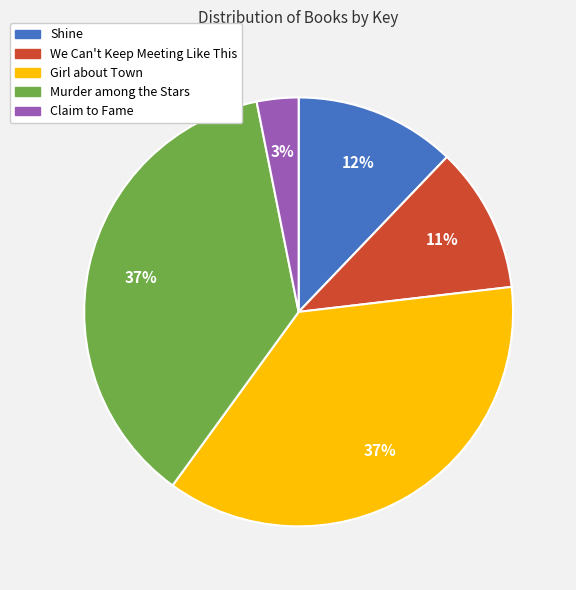

Which has a higher value, Shine or We Can't Keep Meeting Like This?

Shine